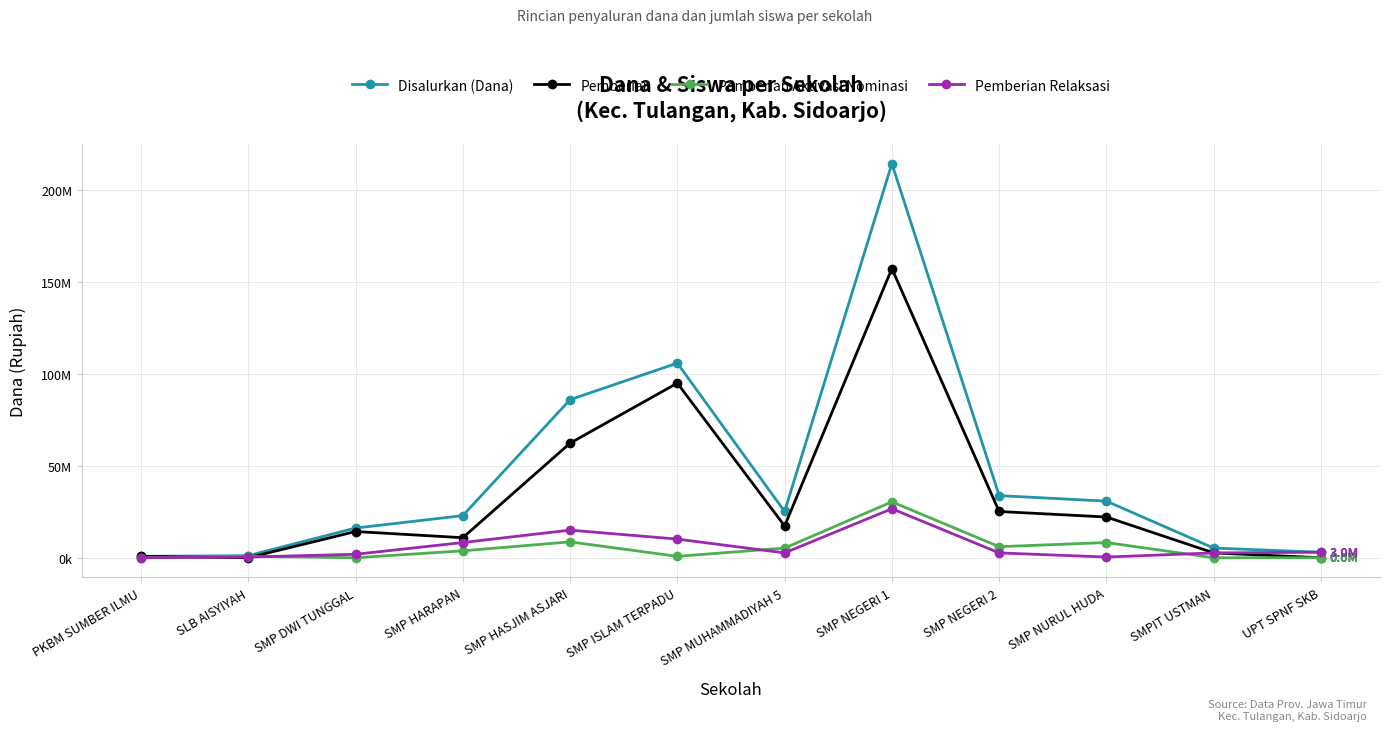

What is the greatest value displayed?

214125000